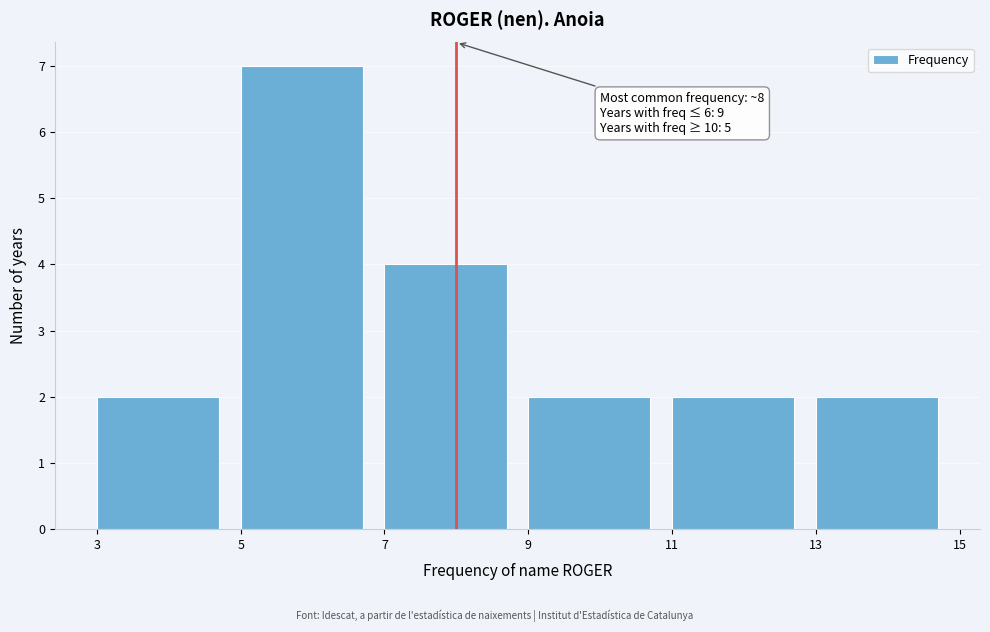

Which range on the x-axis has the tallest bar?

5 to 7